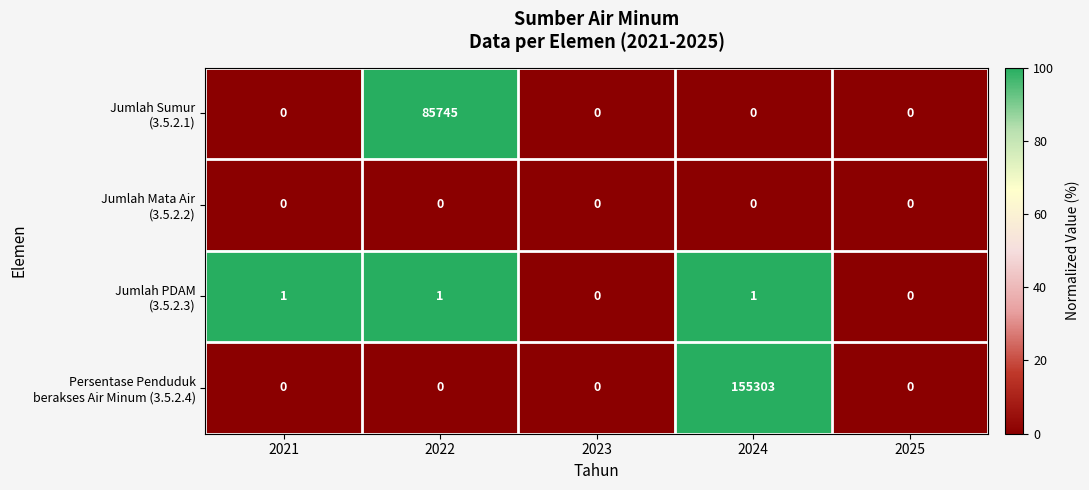

What is the total value across all series at 2022?

85746